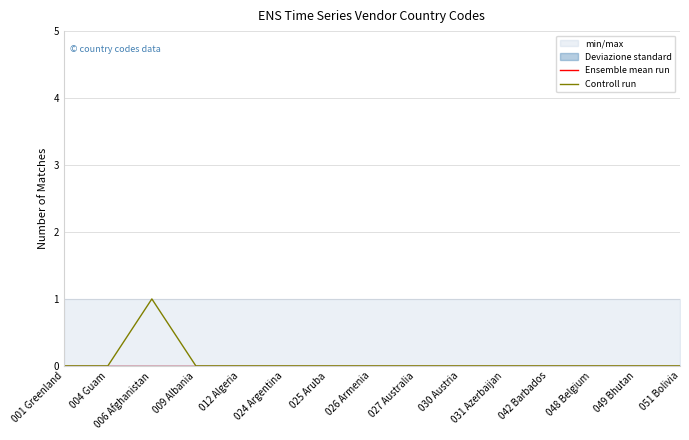

How many distinct data groups are displayed?

2